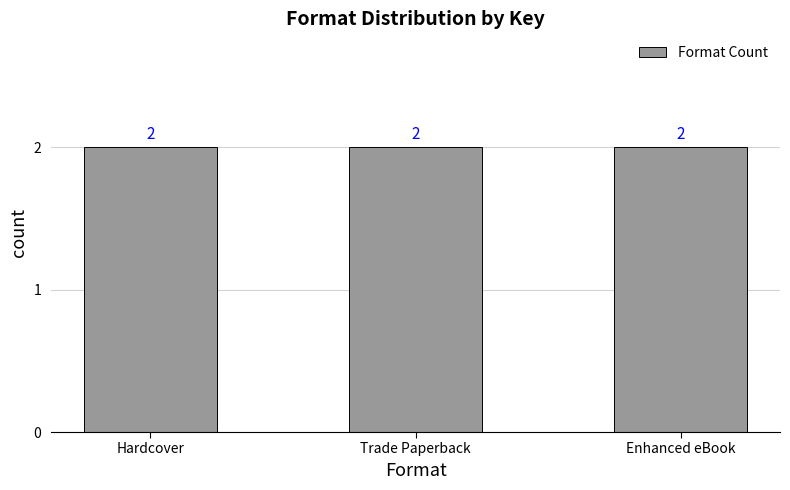

Between Trade Paperback and Hardcover, which is larger?

Trade Paperback